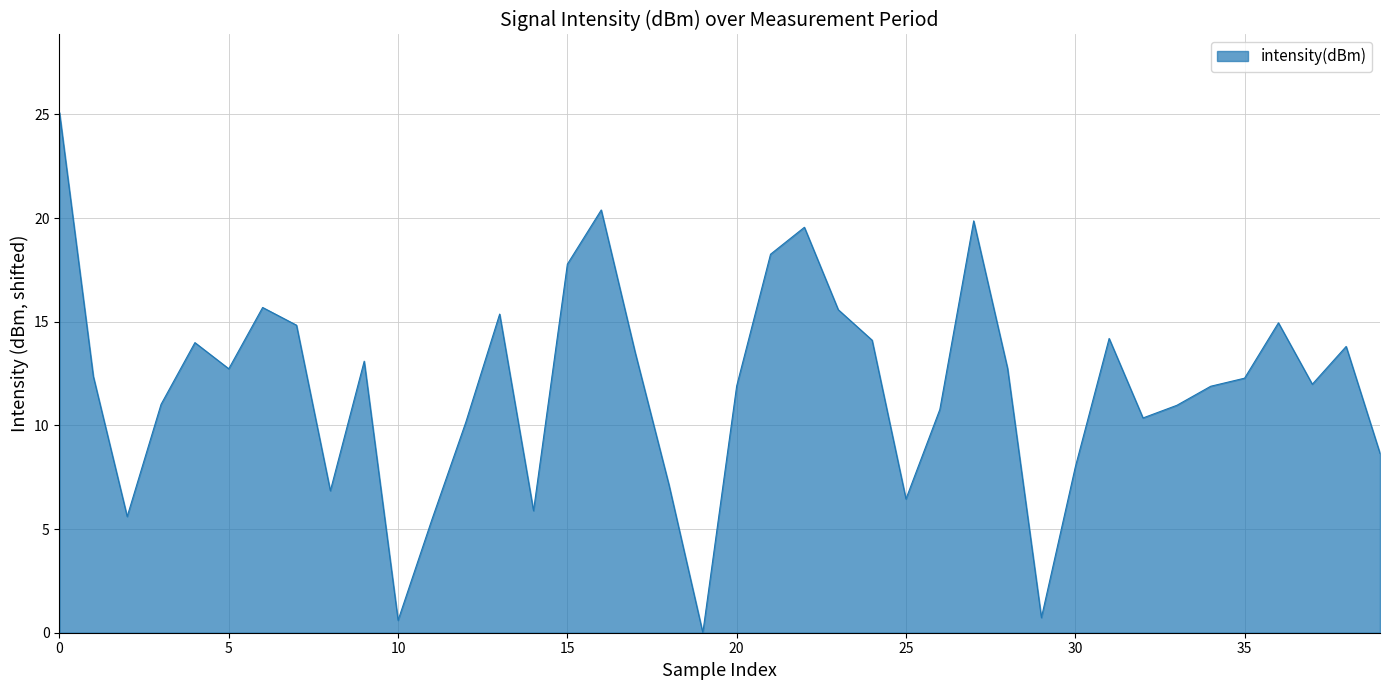

How many lines are shown in the chart?

1